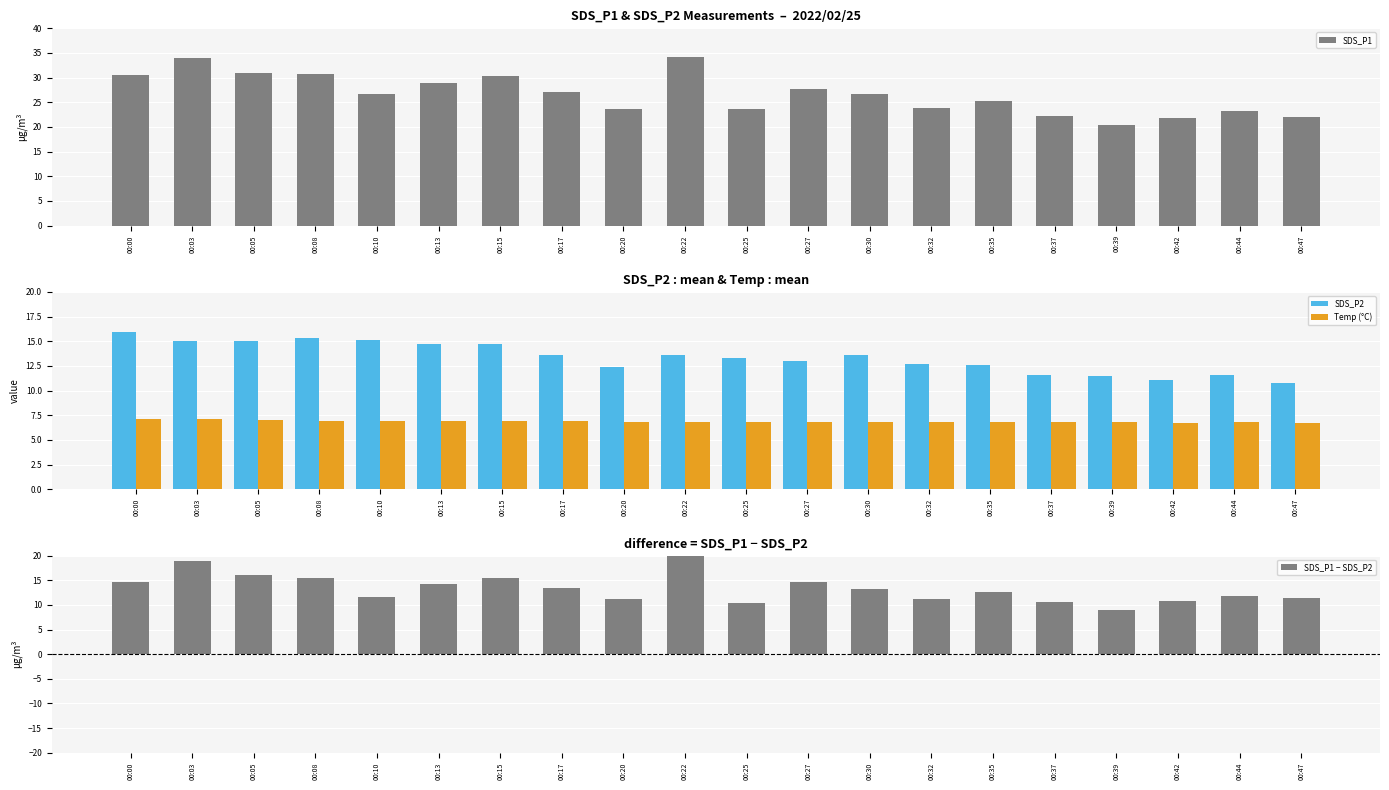

What is the value of the Temp (°C) bar at the 16th from the left?

6.8